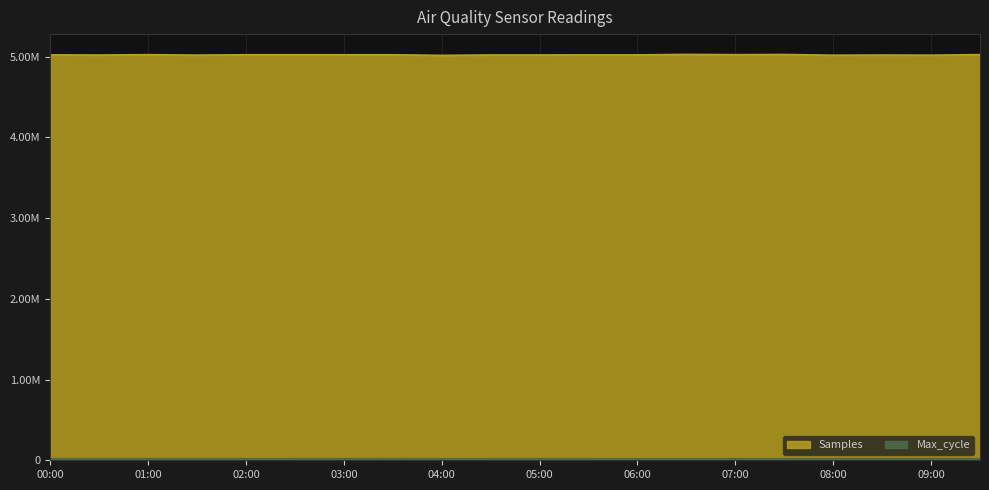

True or false: Max_cycle has a value of 20048 at 06:30.

True